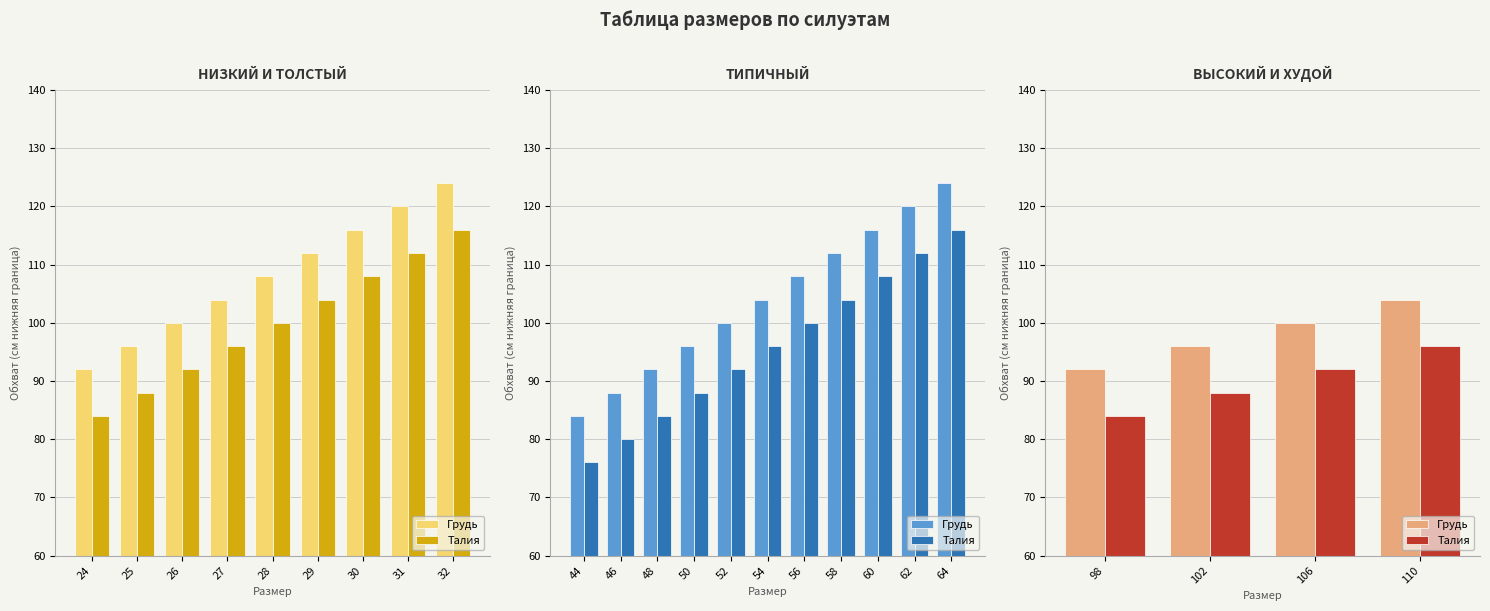

Which series has the largest total across all categories?

Грудь